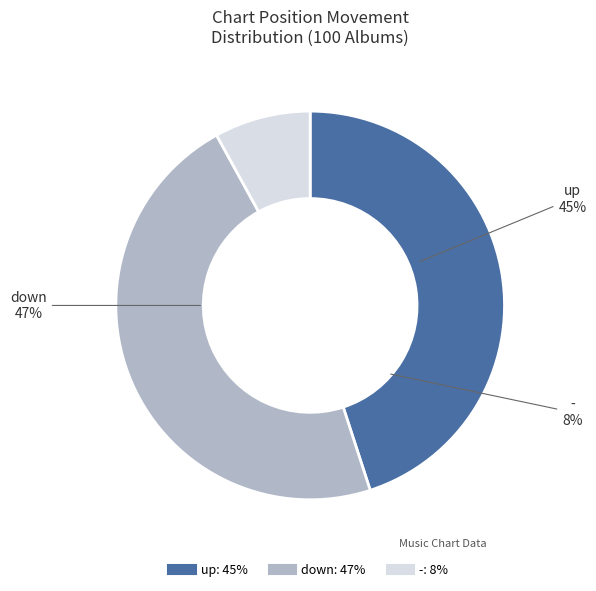

Is it true that down is 43% of the pie?

False